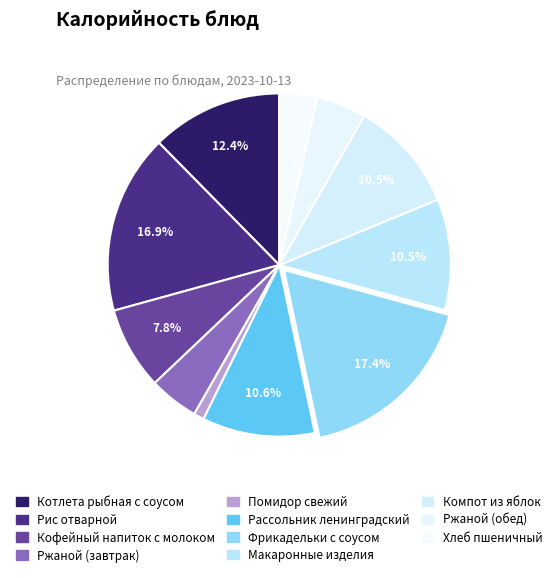

To the nearest percent, what is the average slice percentage?

9%